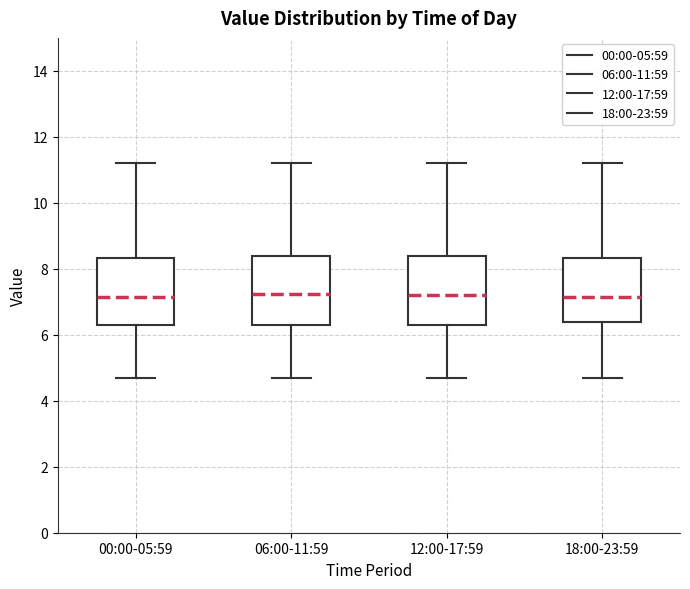

Where is the lower edge of the box for 12:00-17:59 on the y-axis? The values are not printed on the chart, so give them approximately, as read against the axis.

6.4